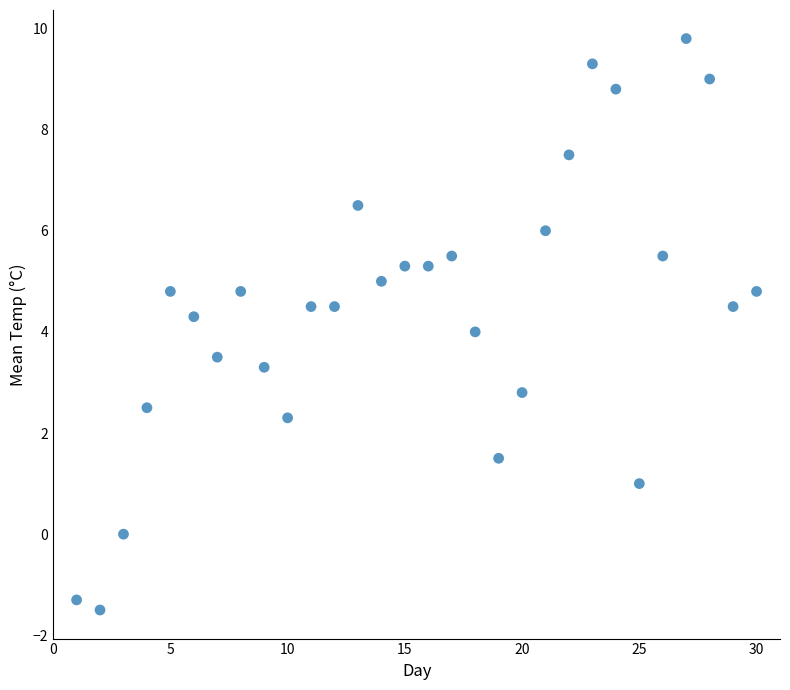

What is the range of X values (max minus min)?

29.0